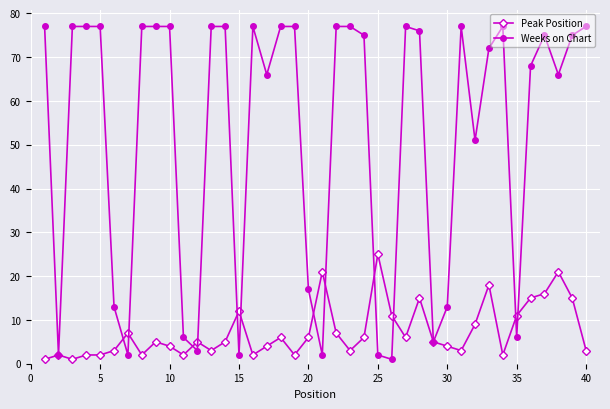

True or false: Peak Position has more than 2 interior local peaks.

True